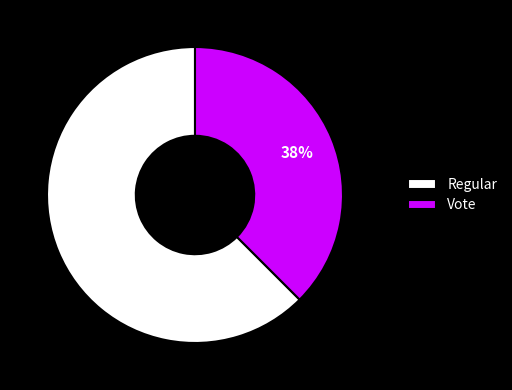

What percentage is the Vote slice, to the nearest percent?

38%